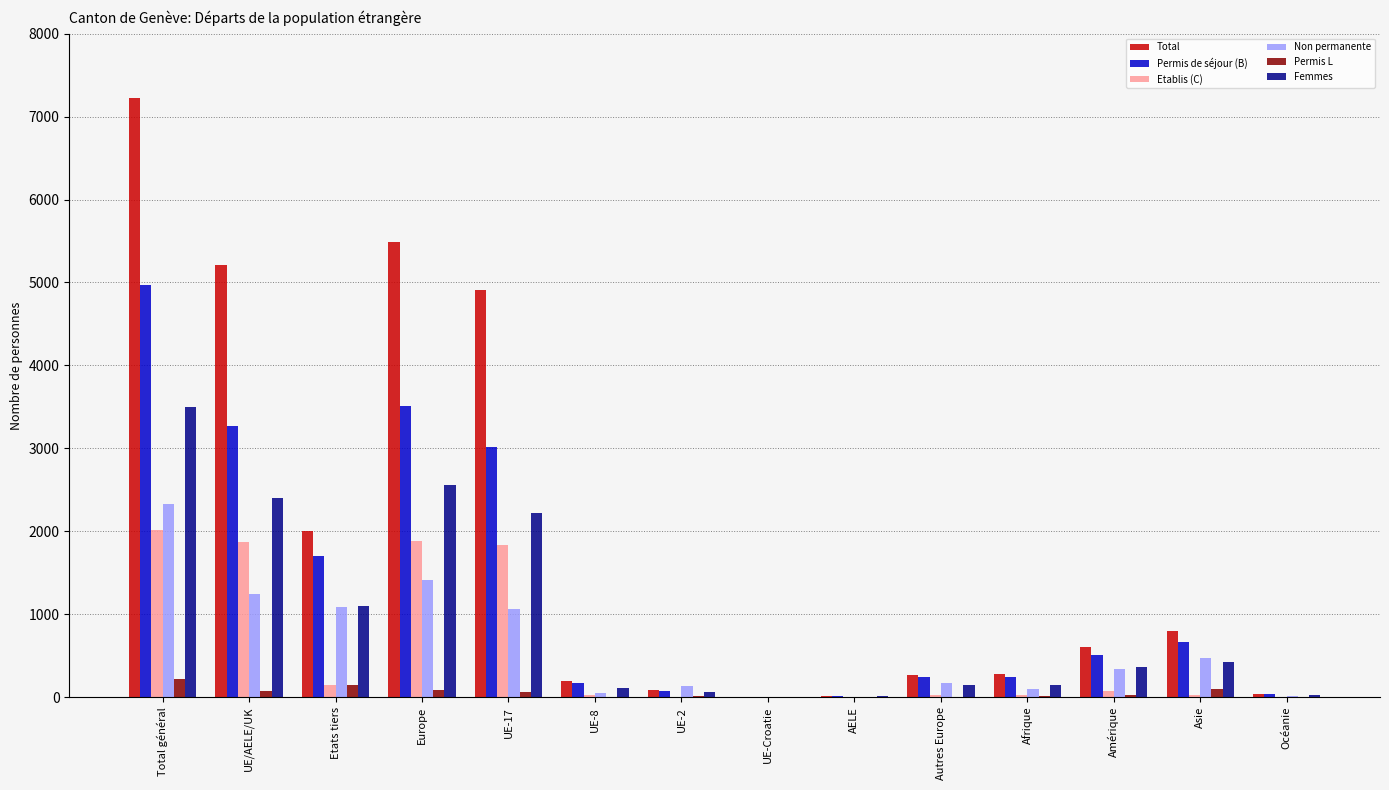

At which category does the chart reach its peak across all series?

Total général